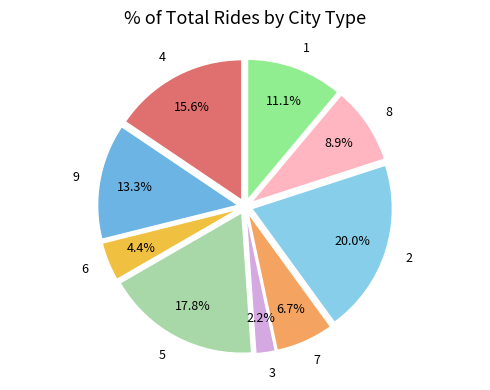

Between 7 and 8, which is larger?

8